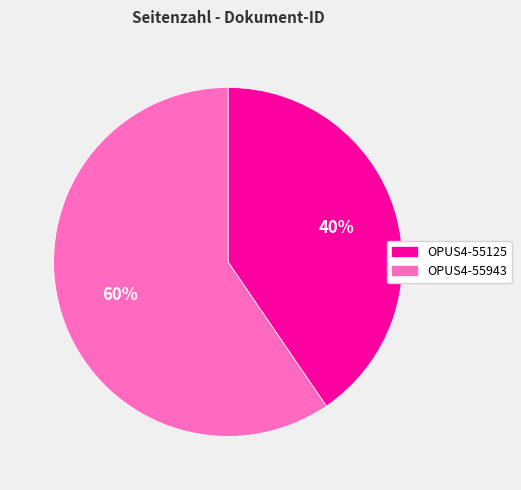

To the nearest percent, what percentage of the pie is OPUS4-55125?

40%